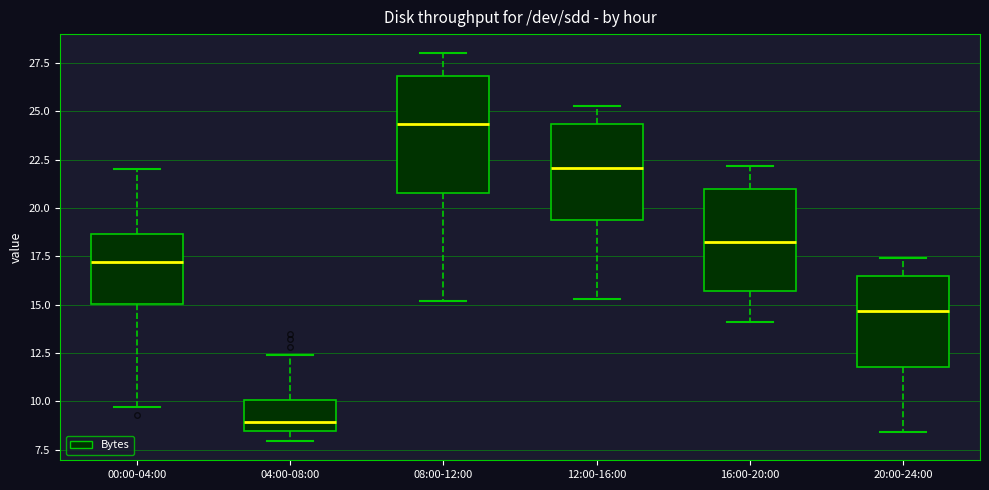

Comparing the boxes themselves (not the whiskers), which one is the tallest?

08:00-12:00